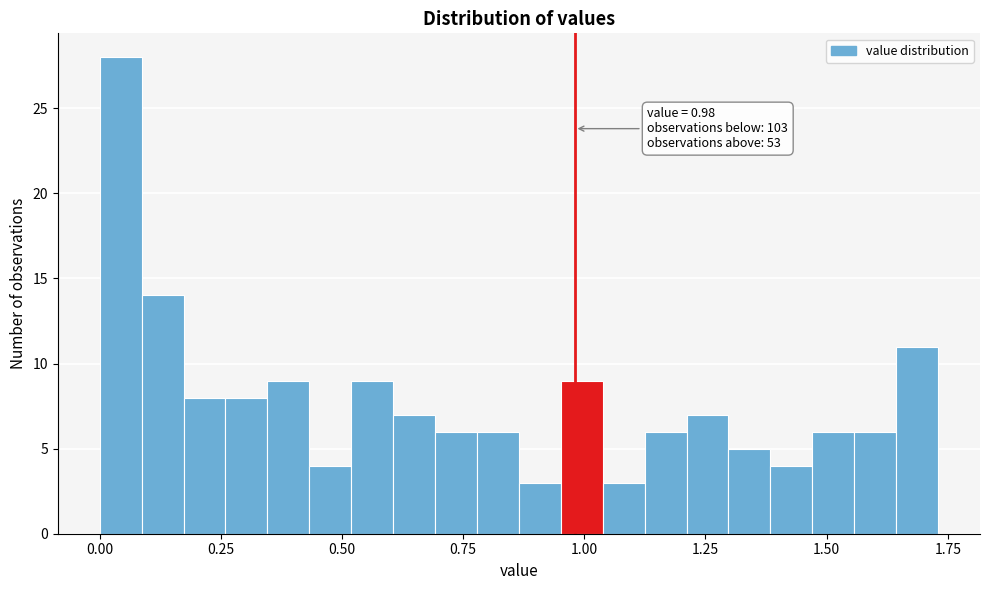

Around what value on the x-axis is the tallest bar? Give the approximate position of its centre, as read against the axis.

0.05